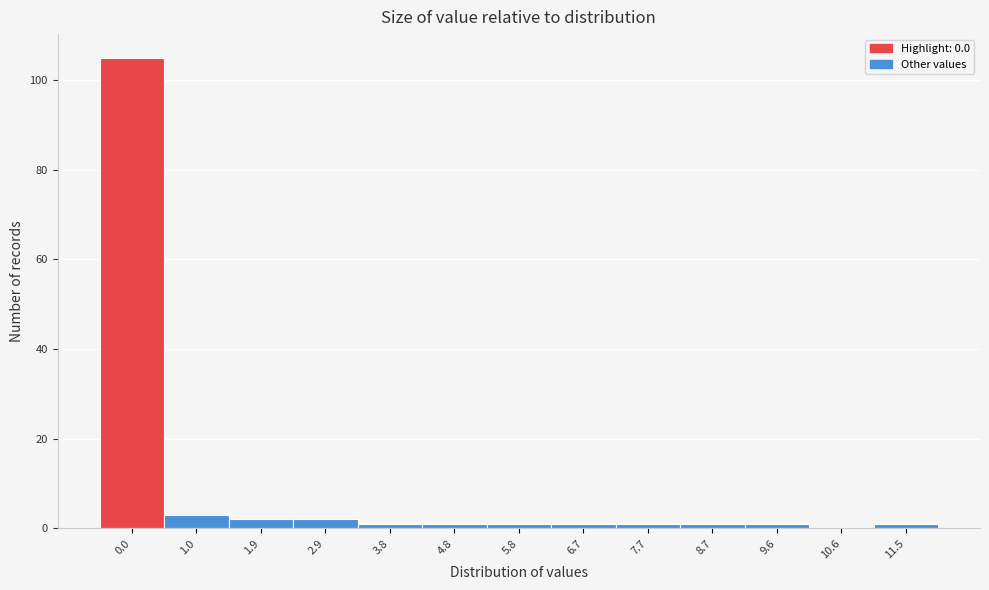

Reading right to left, what are all the values shown in this chart?

11.5=1	10.6=0	9.6=1	8.7=1	7.7=1	6.7=1	5.8=1	4.8=1	3.8=1	2.9=2	1.9=2	1.0=3	0.0=105